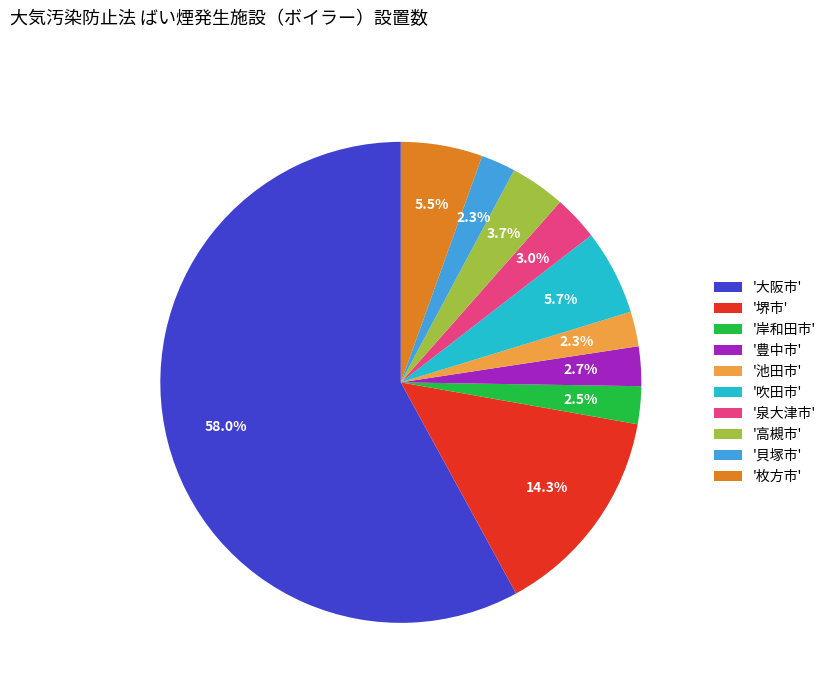

What is the largest slice in the pie chart?

'大阪市'